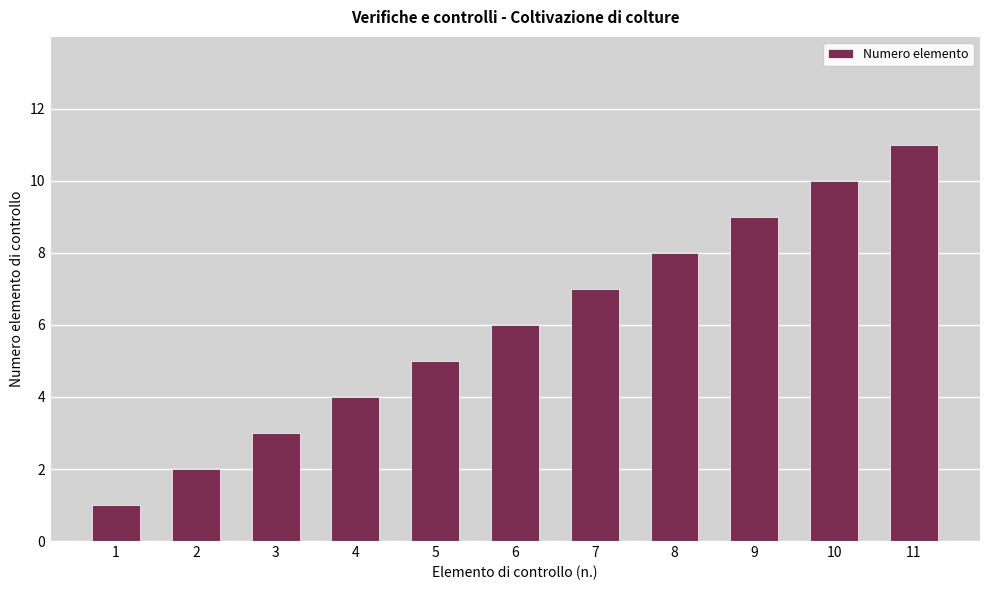

What is the smallest value displayed?

1